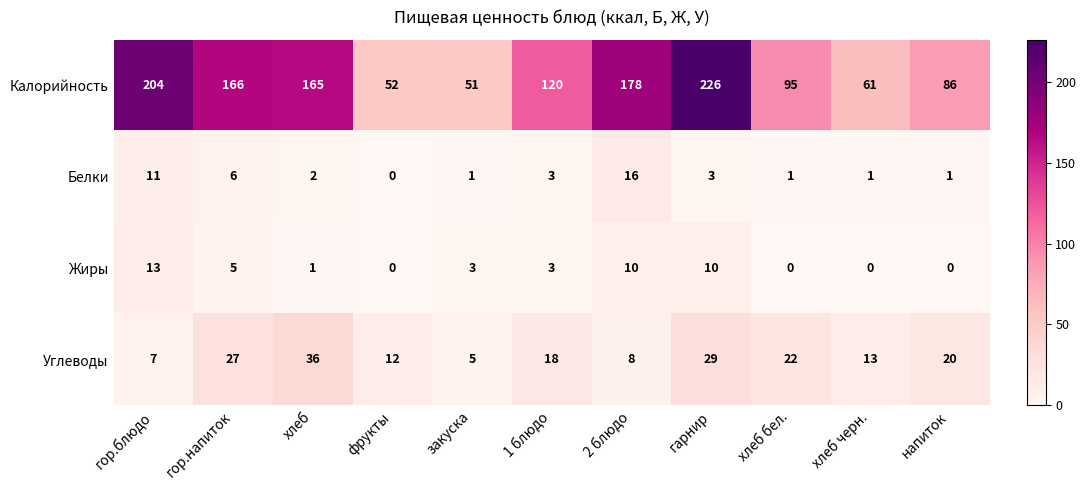

What is the greatest value displayed?

226